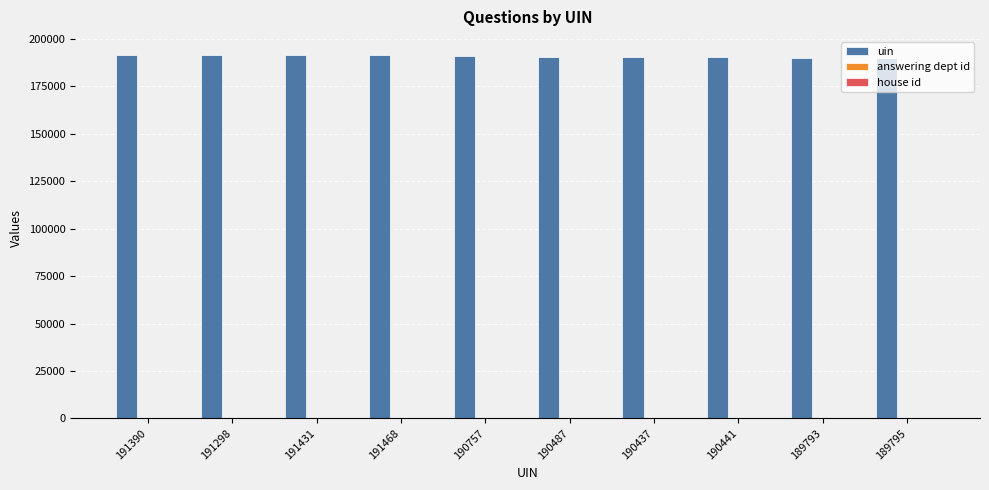

What is the average value of the uin series?

190730